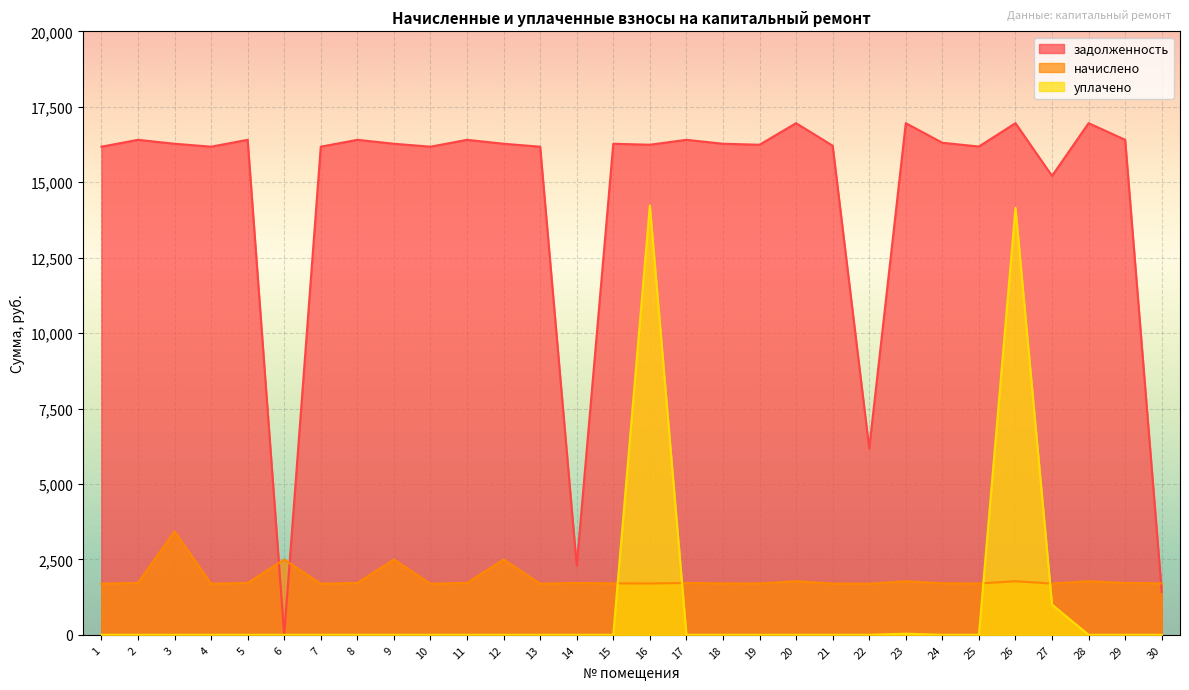

Reading left to right, extract all data points from this chart.

задолженность: 1=16177.1	2=16404.5	3=16274.5	4=16177.1	5=16404.5	6=0.0	7=16177.1	8=16404.5	9=16274.5	10=16177.1	11=16404.5	12=16274.5	13=16177.1	14=2290.7	15=16274.5	16=16242.0	17=16404.5	18=16274.5	19=16242.0	20=16956.6	21=16209.5	22=6177.1	23=16956.6	24=16306.9	25=16182.5	26=16956.6	27=15209.5	28=16956.6	29=16404.5	30=1424.5
начислено: 1=1694.2	2=1718.0	3=3426.8	4=1694.2	5=1718.0	6=2493.8	7=1694.2	8=1718.0	9=2493.8	10=1694.2	11=1718.0	12=2493.8	13=1694.2	14=1718.0	15=1704.4	16=1701.0	17=1718.0	18=1704.4	19=1701.0	20=1775.8	21=1697.6	22=1694.2	23=1775.8	24=1707.8	25=1701.0	26=1775.8	27=1697.6	28=1775.8	29=1718.0	30=1704.4
уплачено: 1=0.0	2=0.0	3=0.0	4=0.0	5=0.0	6=0.0	7=0.0	8=0.0	9=0.0	10=0.0	11=0.0	12=0.0	13=0.0	14=0.0	15=0.0	16=14232.1	17=0.0	18=0.0	19=0.0	20=0.0	21=0.0	22=0.0	23=38.0	24=0.0	25=0.0	26=14148.9	27=1000.0	28=0.0	29=0.0	30=0.0